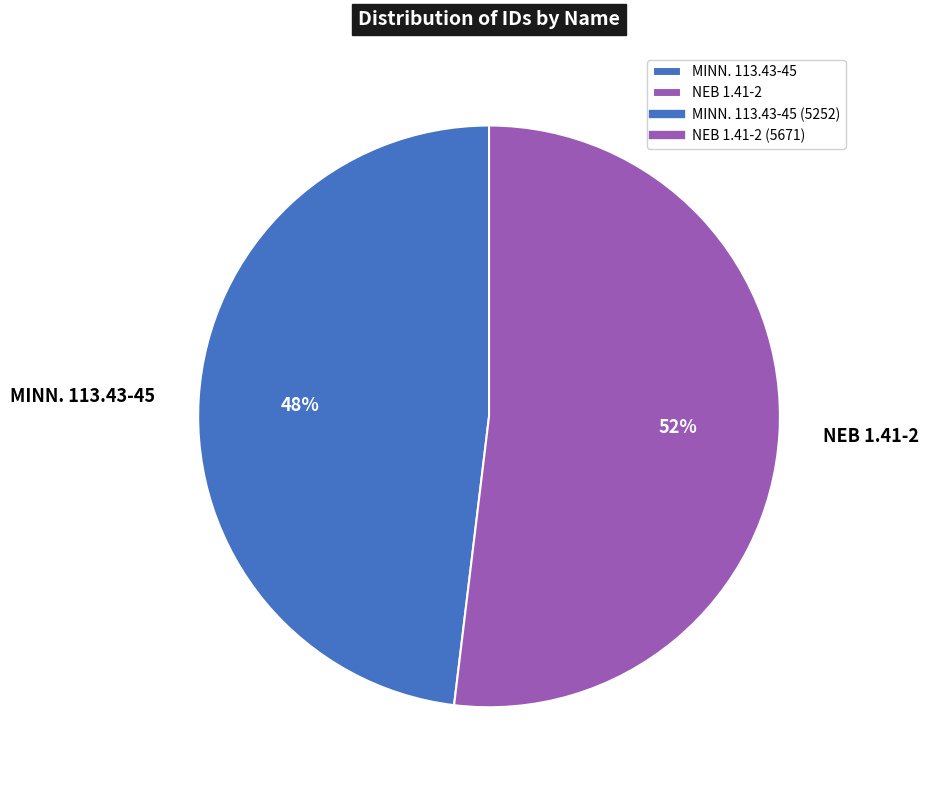

Combined, do MINN. 113.43-45 and NEB 1.41-2 account for over 50%?

Yes